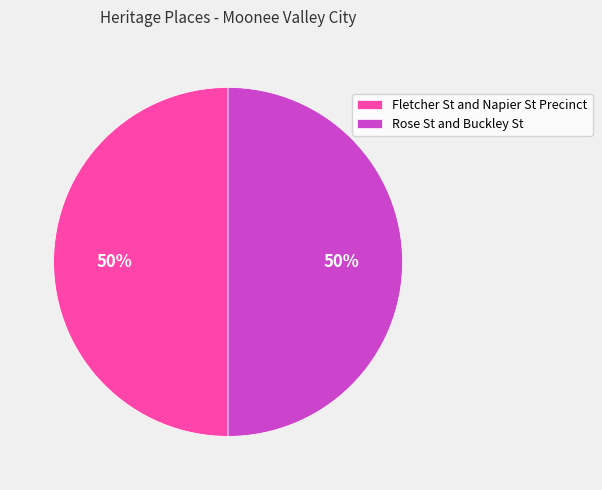

How many slices are in this pie chart?

2